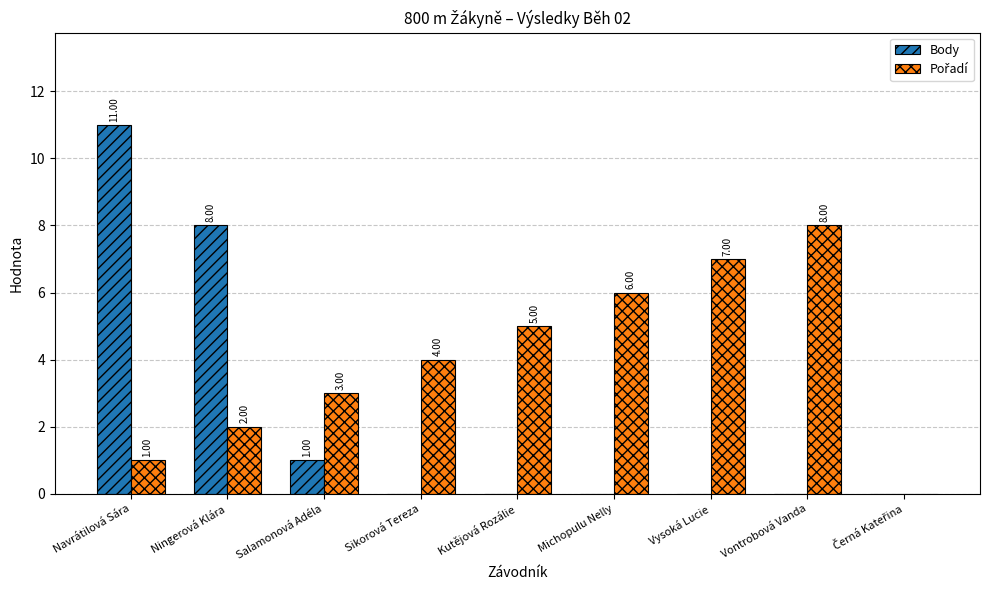

At which label is Body closest to 5?

Ningerová Klára